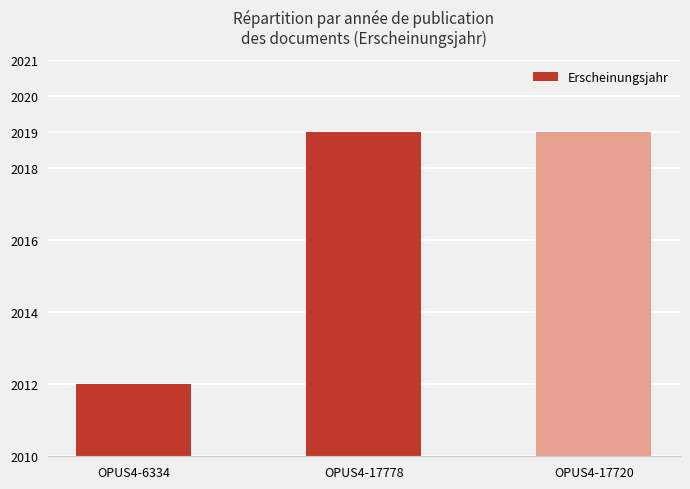

What is the value of the 3rd bar from the left?

2019